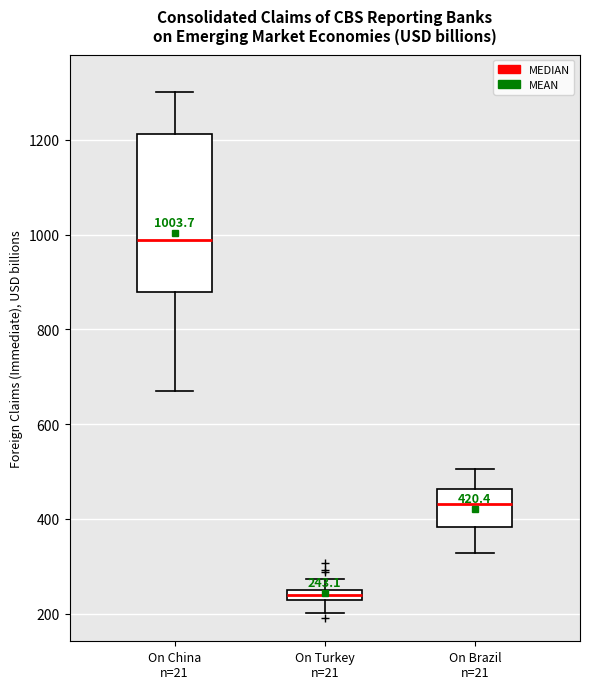

Which box has the lowest median line?

On Turkey n=21